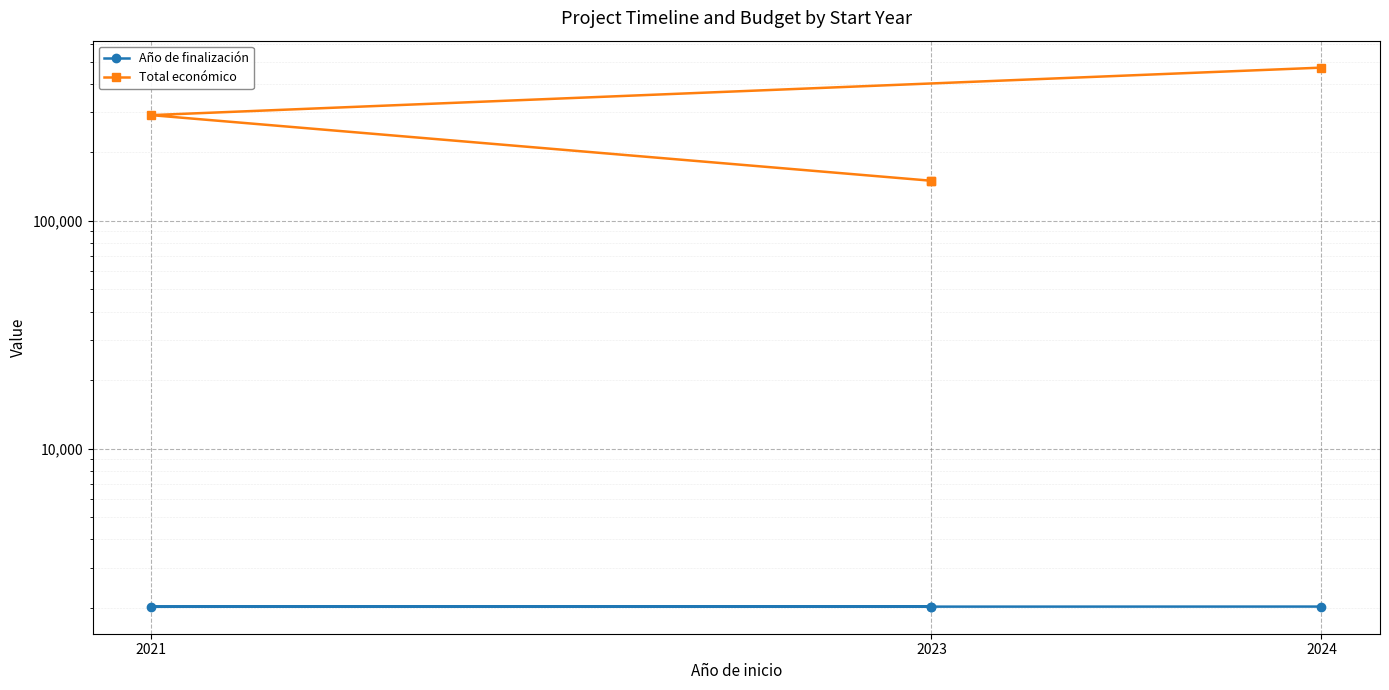

What is the label of the 2nd point from the left?

2023